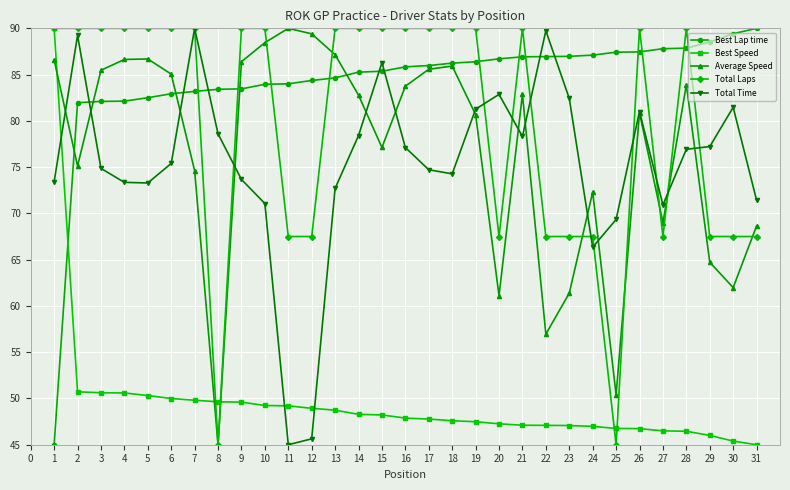

Is this an area chart (filled region under the line)?

No